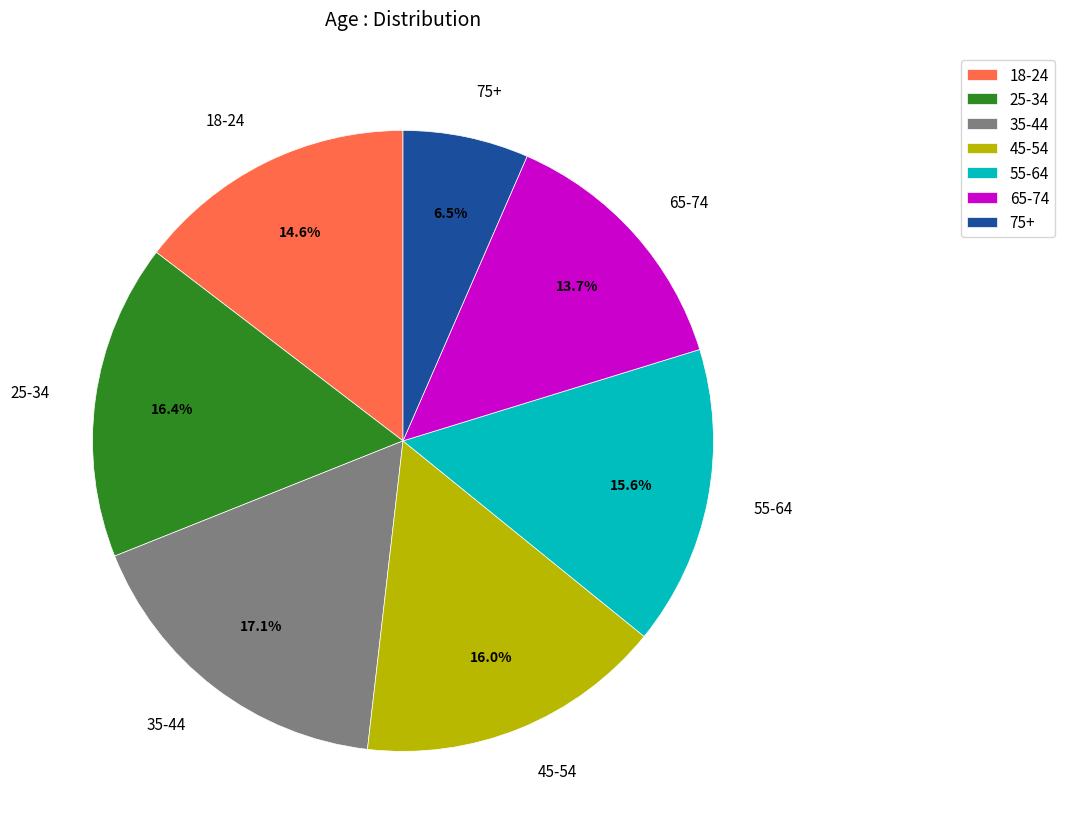

What is the ratio of the value at 18-24 to the value at 75+?

2.2